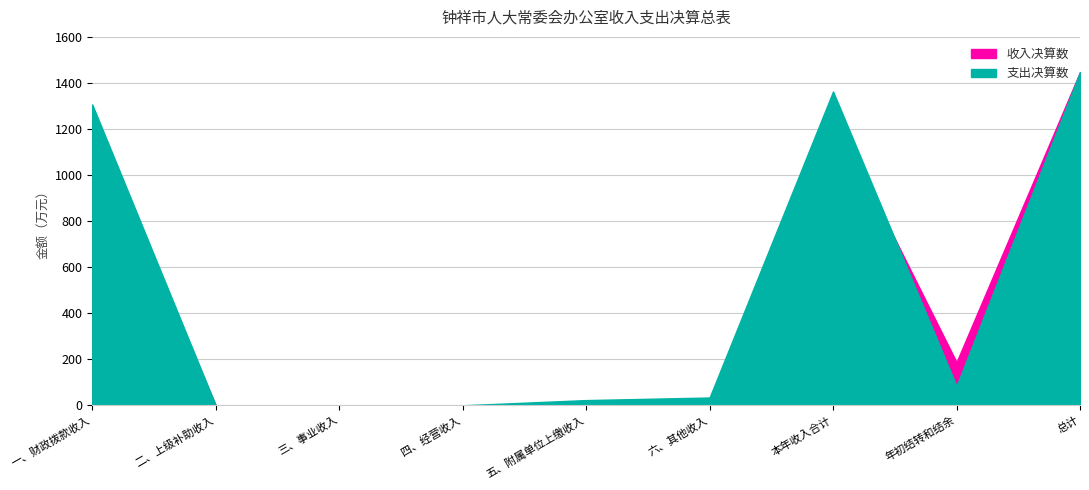

What is the difference between the maximum and minimum values in the 支出决算数 series?

1447.2